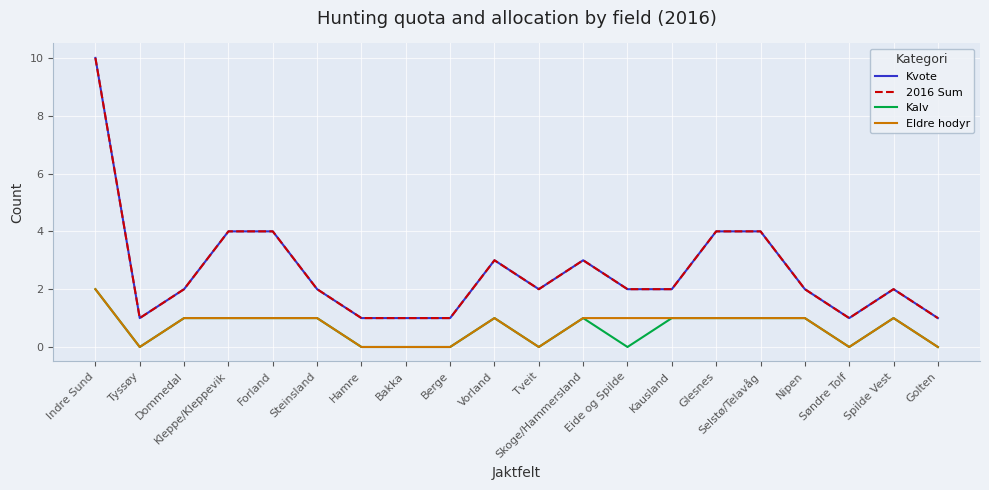

Is this an area chart (filled region under the line)?

No